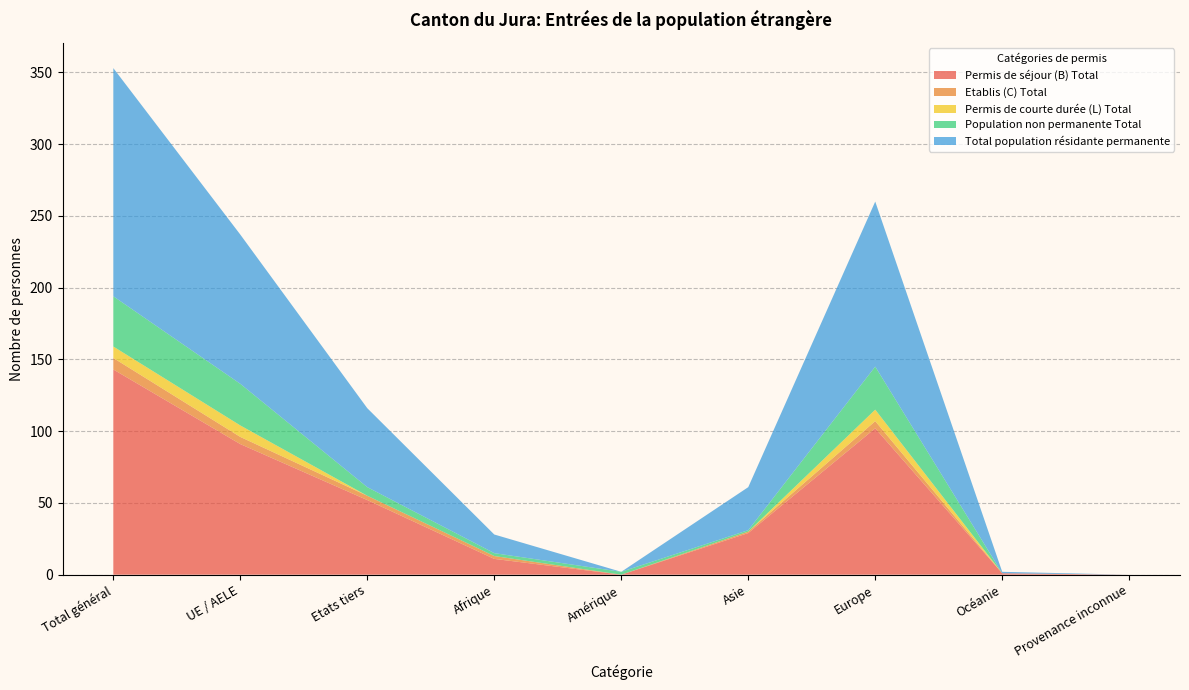

Reading right to left, extract all data points from this chart.

Permis de séjour (B) Total: 0	1	102	29	0	11	52	91	143
Etablis (C) Total: 0	0	5	1	0	2	3	5	8
Permis de courte durée (L) Total: 0	0	8	0	0	0	0	8	8
Population non permanente Total: 0	0	30	1	2	2	6	29	35
Total population résidante permanente: 0	1	115	30	0	13	55	104	159